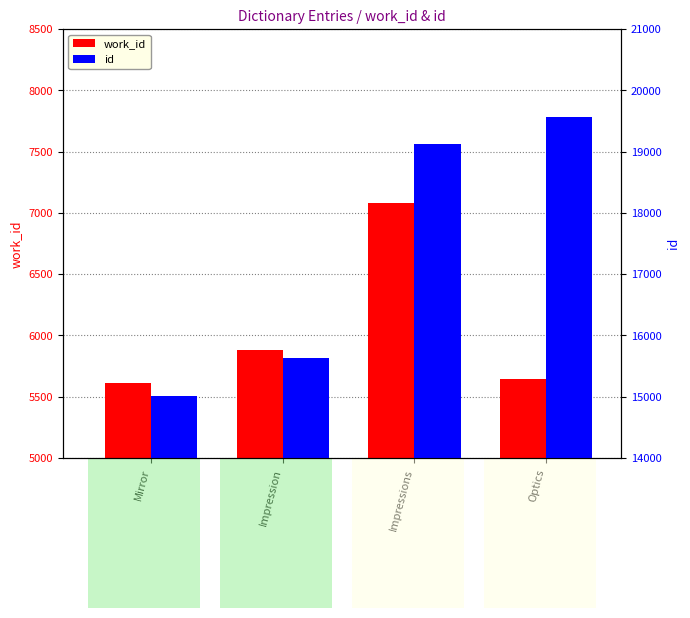

What value does the work_id series have at Impressions, to the nearest 10?

7080